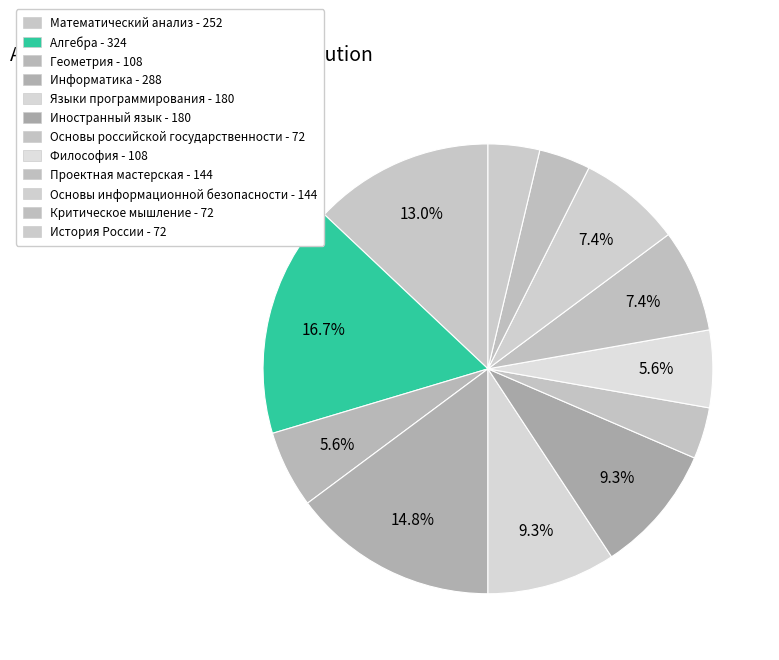

To the nearest percent, what is the average slice percentage?

8%